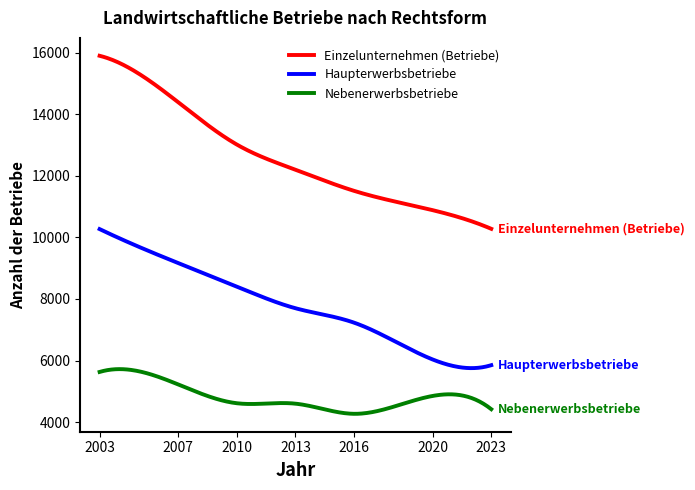

Which series has the widest spread of values?

Einzelunternehmen (Betriebe)